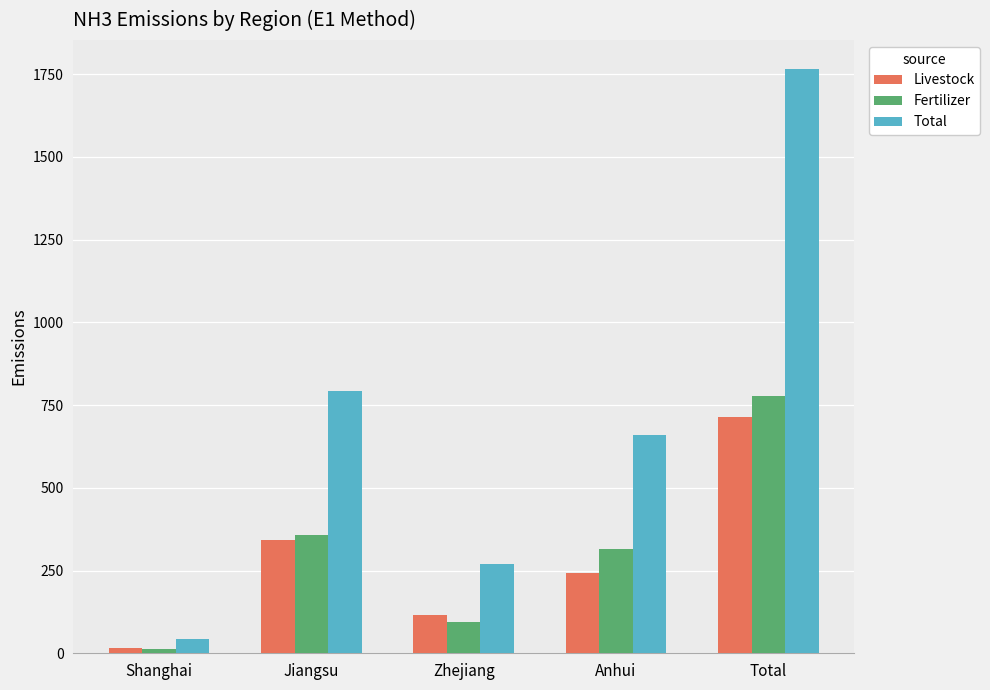

Does the chart contain stacked bars?

No